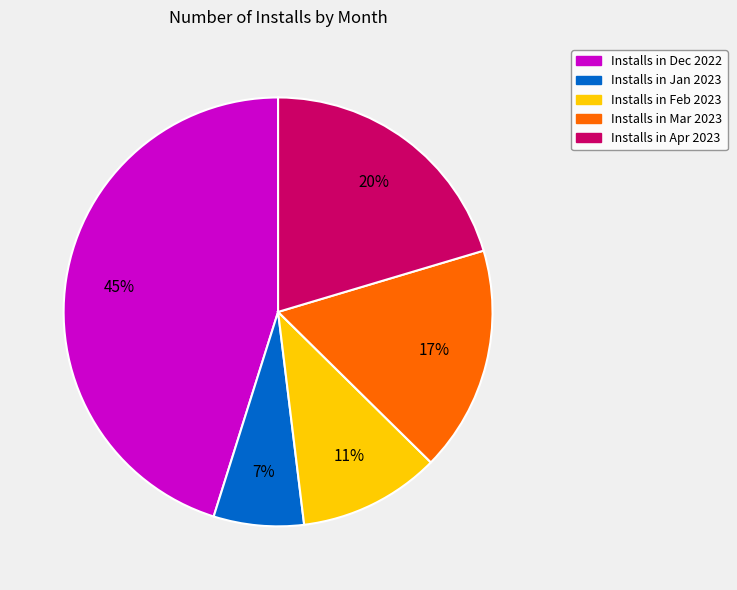

To the nearest percent, what is the difference between the largest and smallest slice percentages?

38%